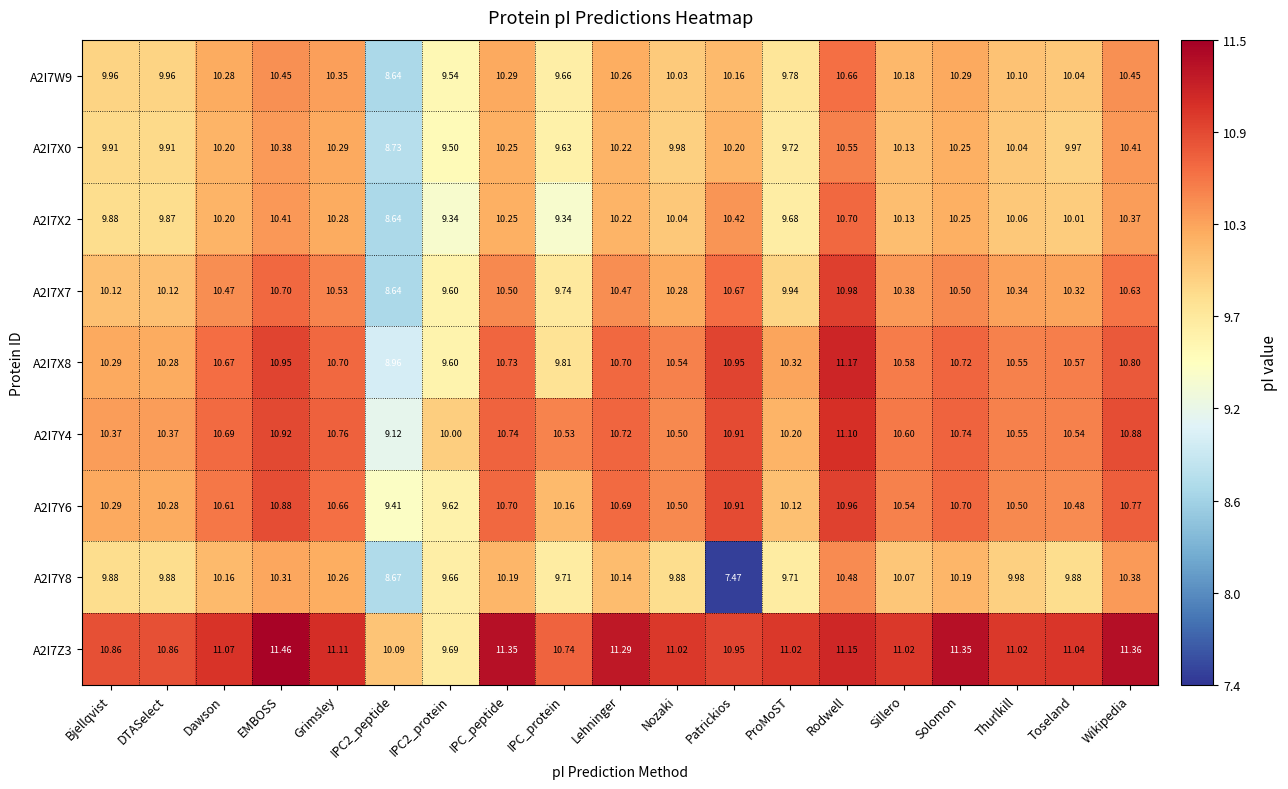

Which category has the highest value across all series?

EMBOSS